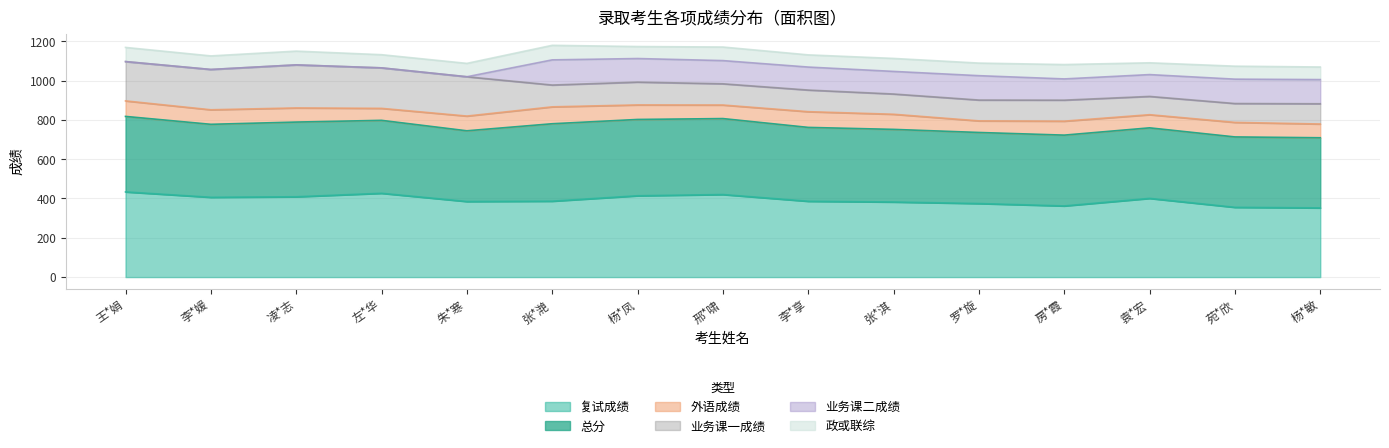

How many lines are shown in the chart?

6